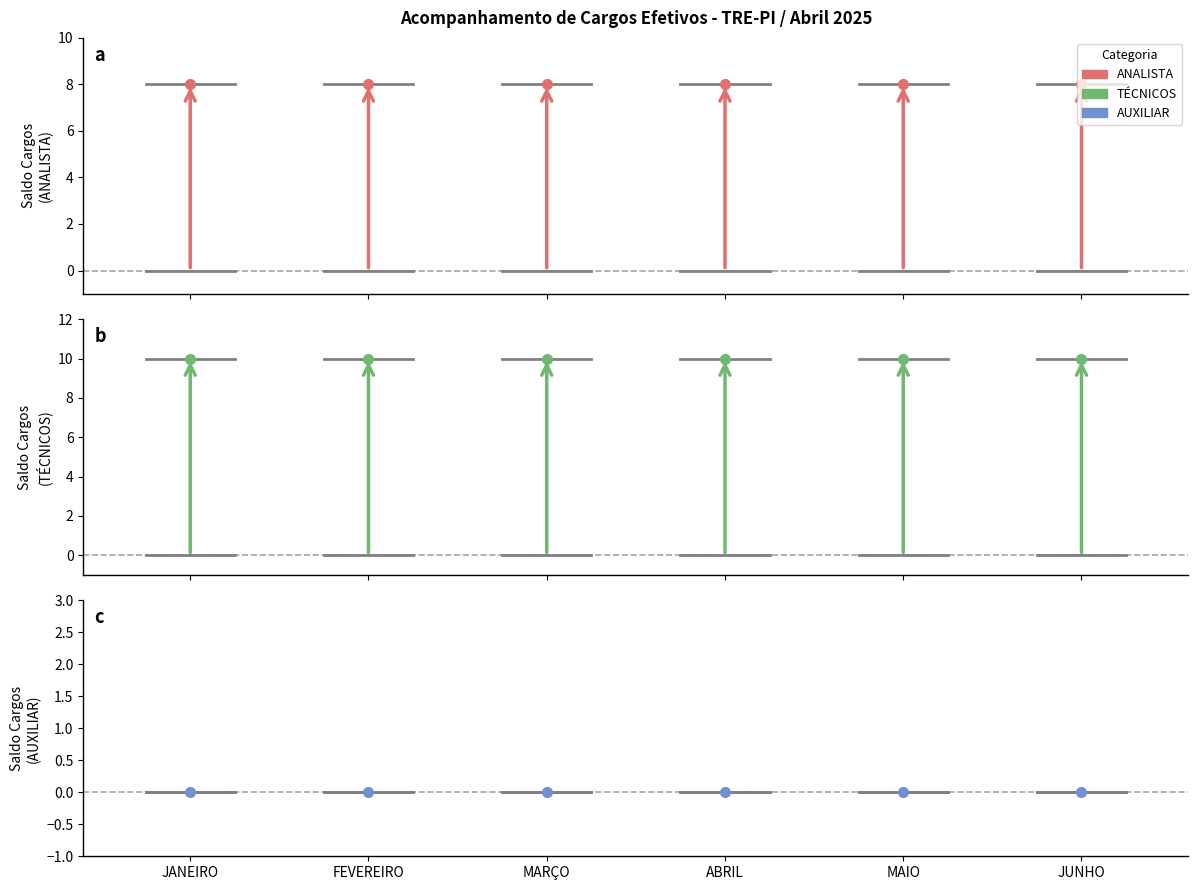

True or false: TÉCNICOS has a value of 13 at MAIO.

False